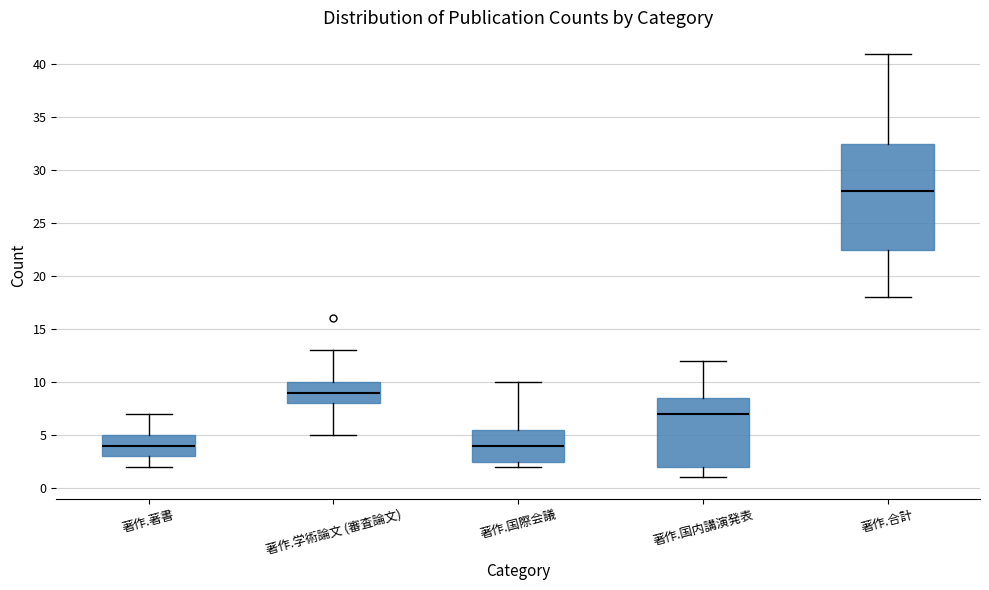

Comparing the boxes themselves (not the whiskers), which one is the tallest?

著作.合計